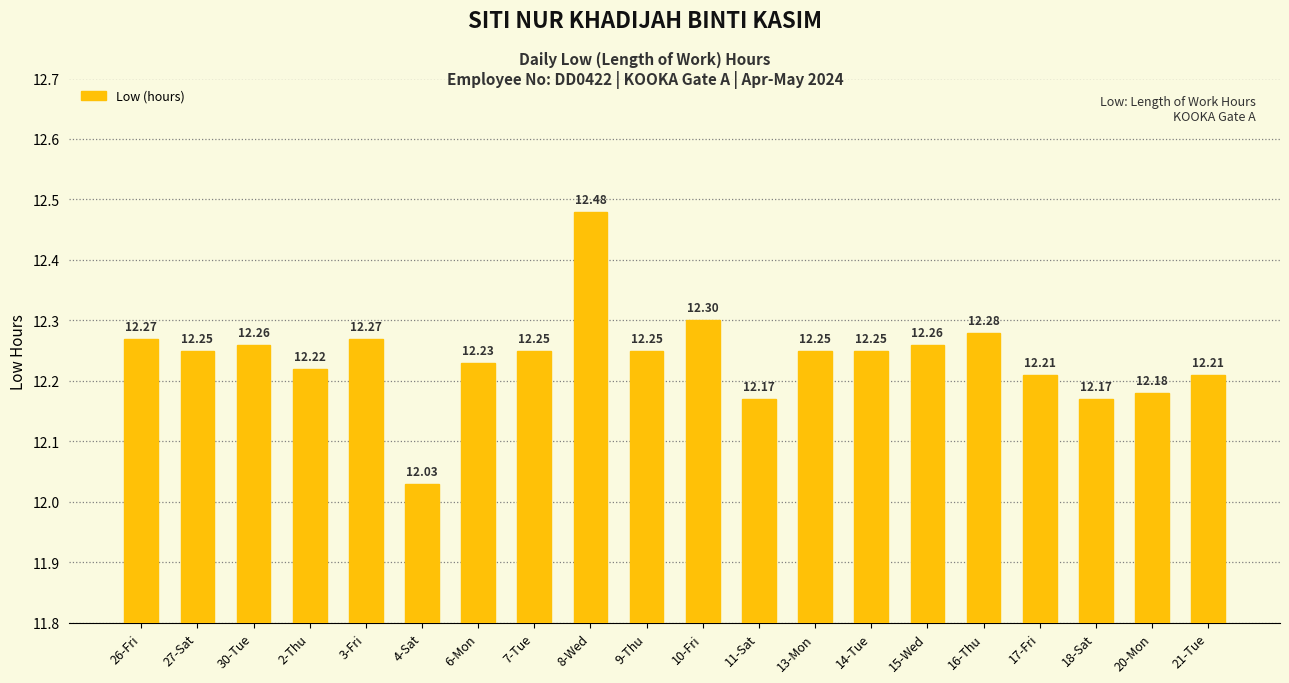

The value at 3-Fri is 19.4. True or false?

False